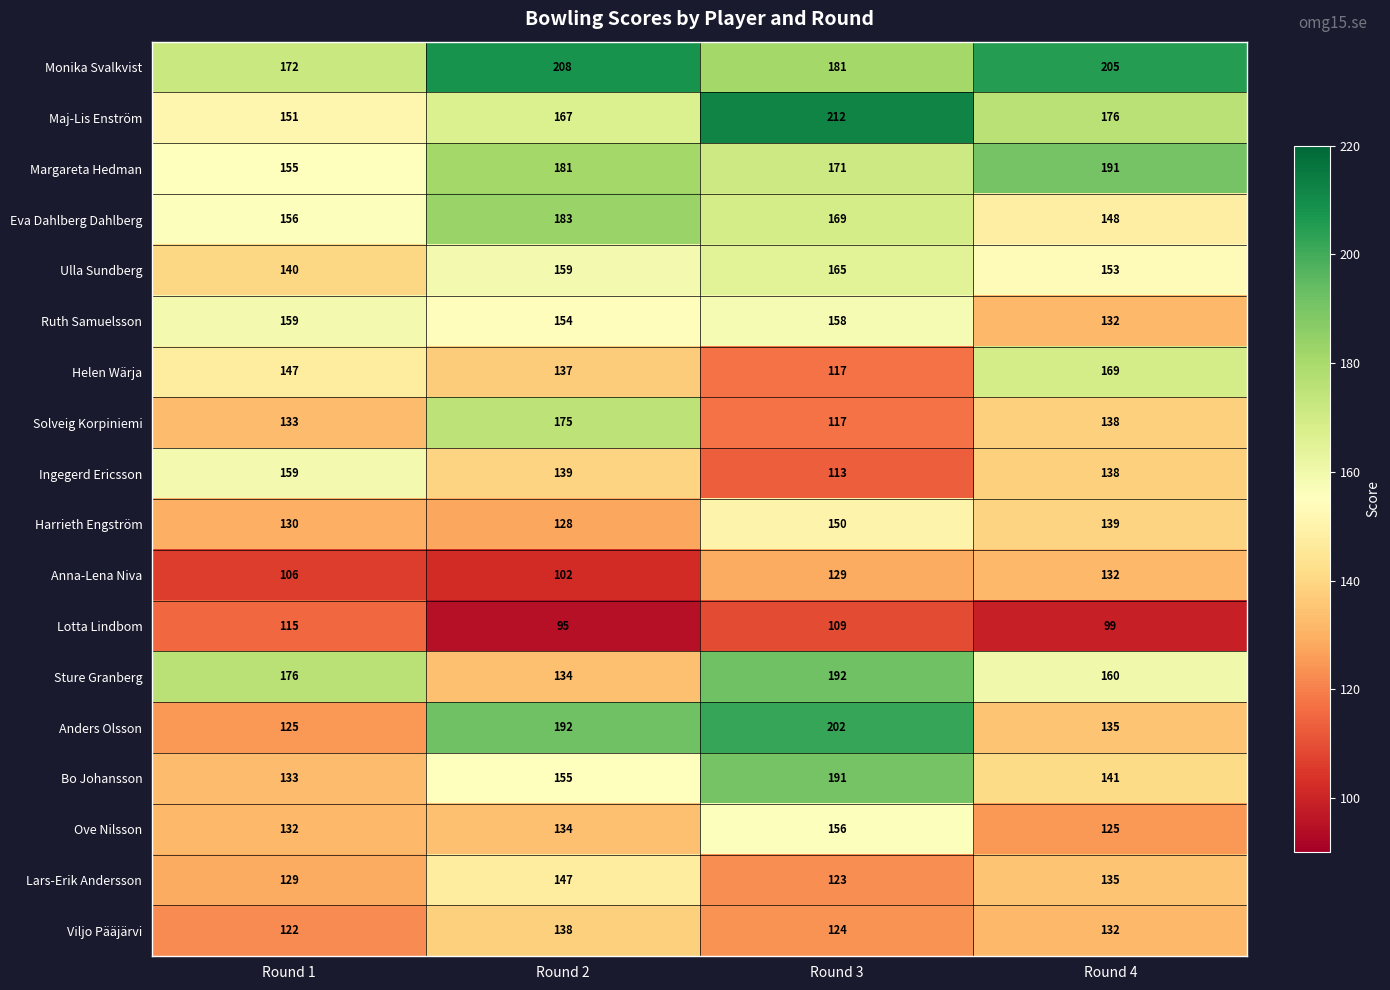

At which label does Monika Svalkvist reach its peak?

Round 2